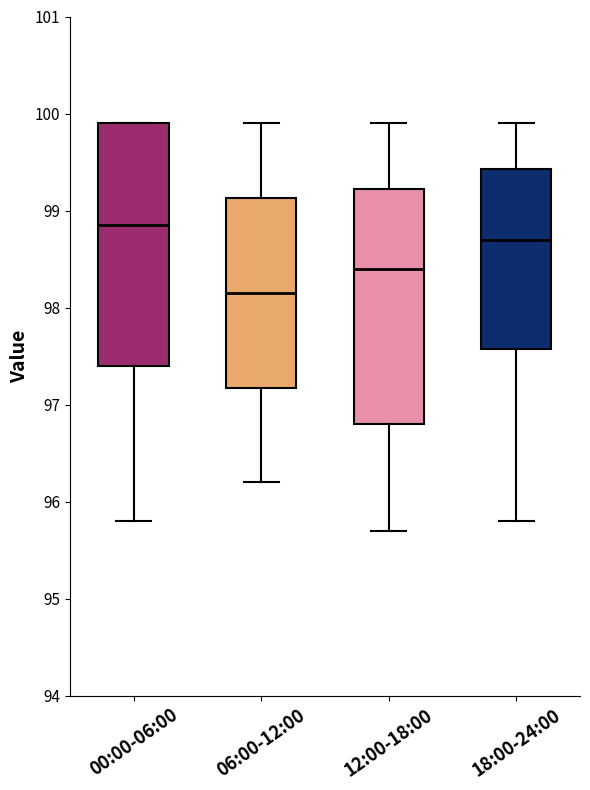

Which box has the lowest median line?

06:00-12:00